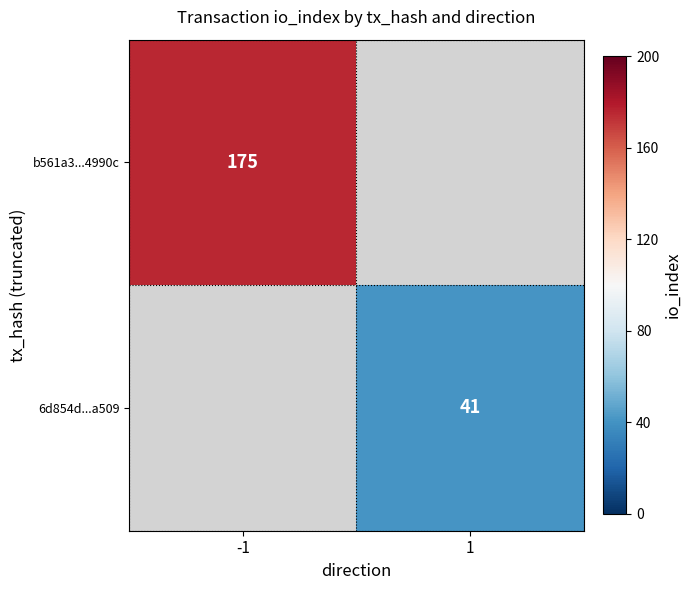

Is the value of 6d854d...a509 at 1 greater than the value of b561a3...4990c at -1?

No